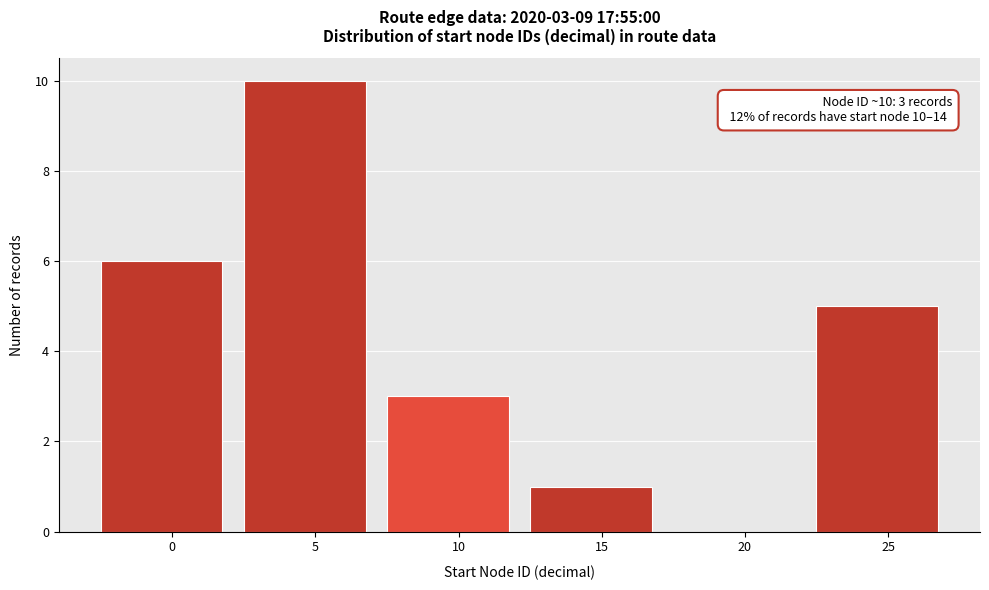

Reading left to right, list all the values displayed in this chart.

0=6	5=10	10=3	15=1	20=0	25=5